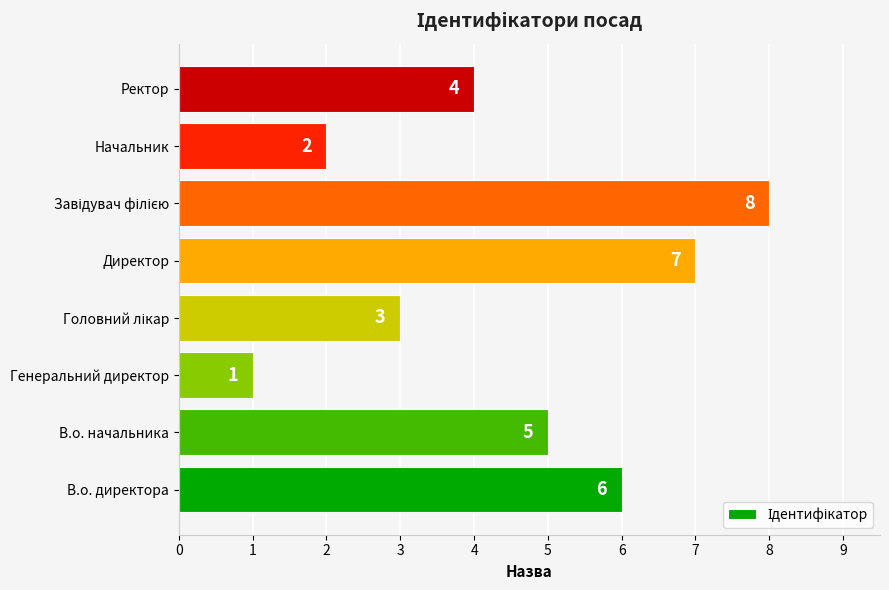

What is the change in value from Директор to Начальник?

-5